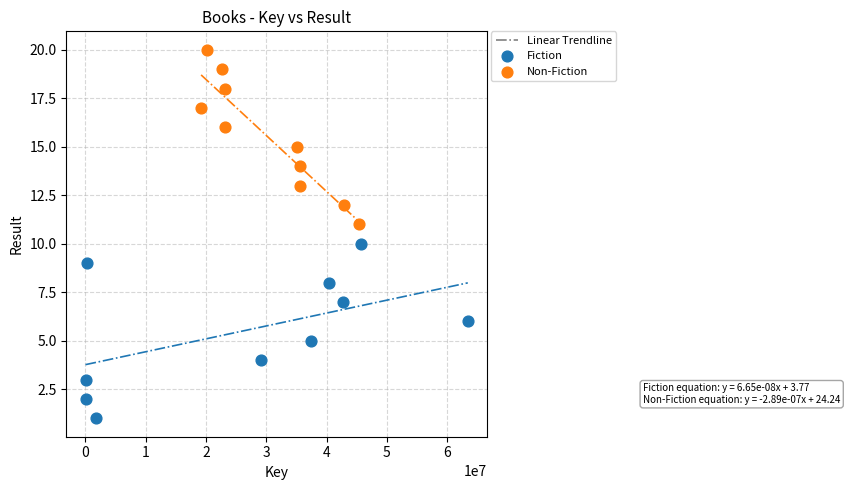

Which series reaches the minimum Y coordinate?

Fiction